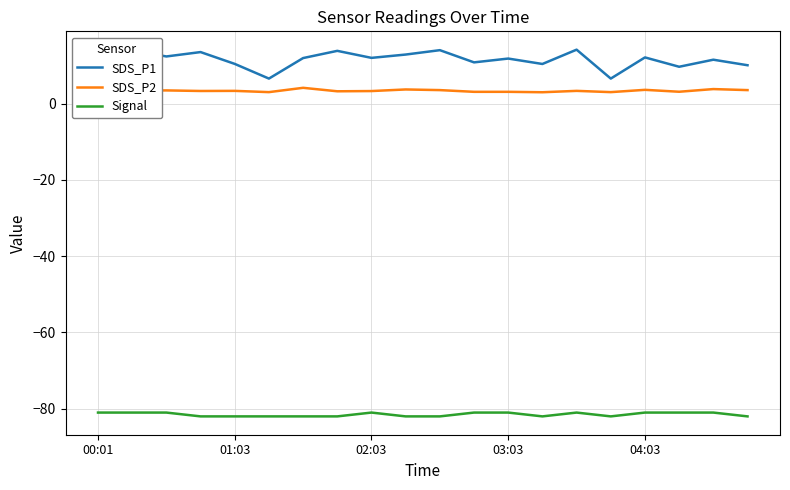

What is the smallest value displayed?

-82.0